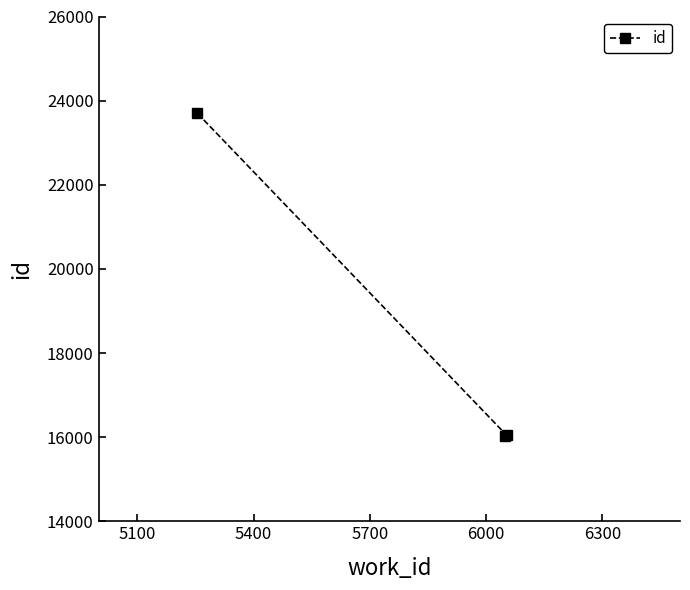

What is the value of the 3rd point from the left?

16042